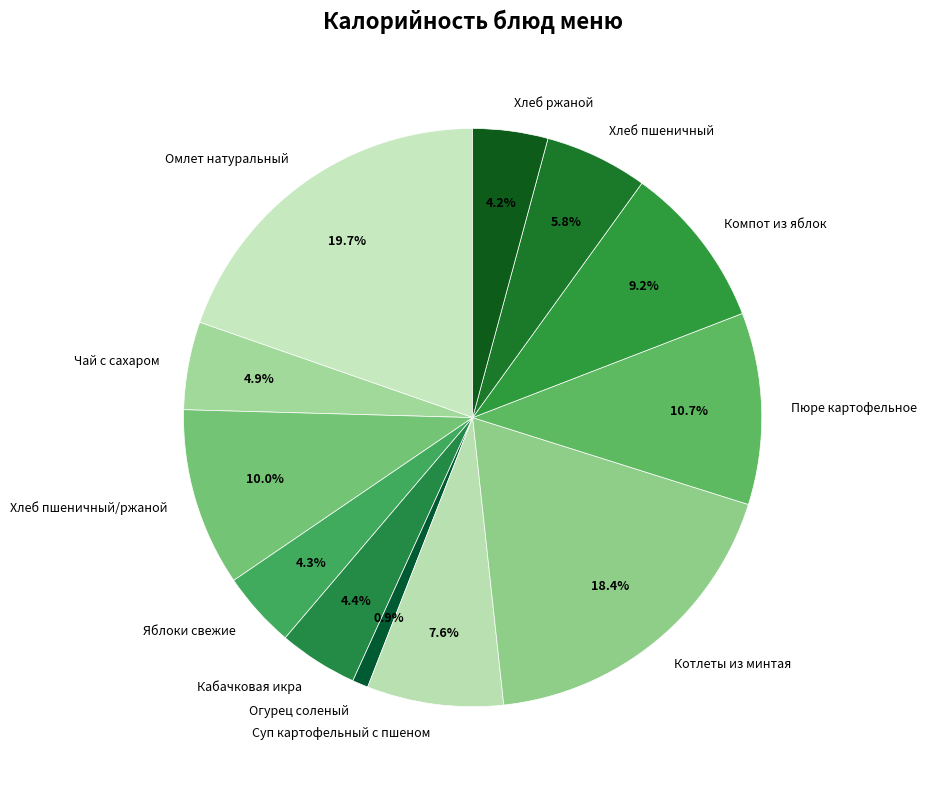

Which slice is the largest?

Омлет натуральный